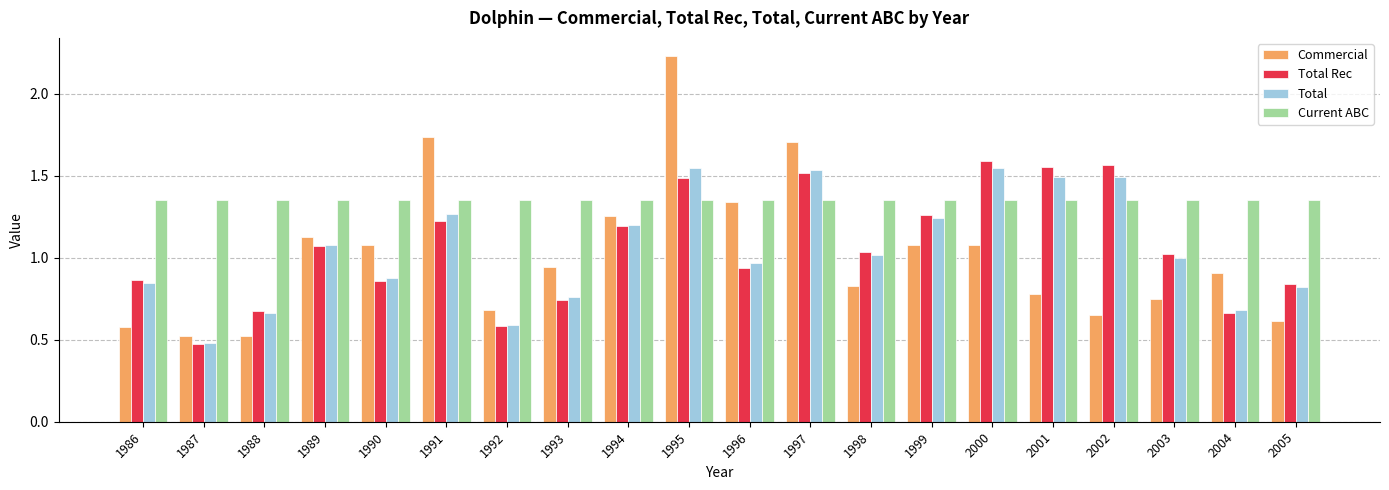

What is the sum of all Total Rec values?

21.2